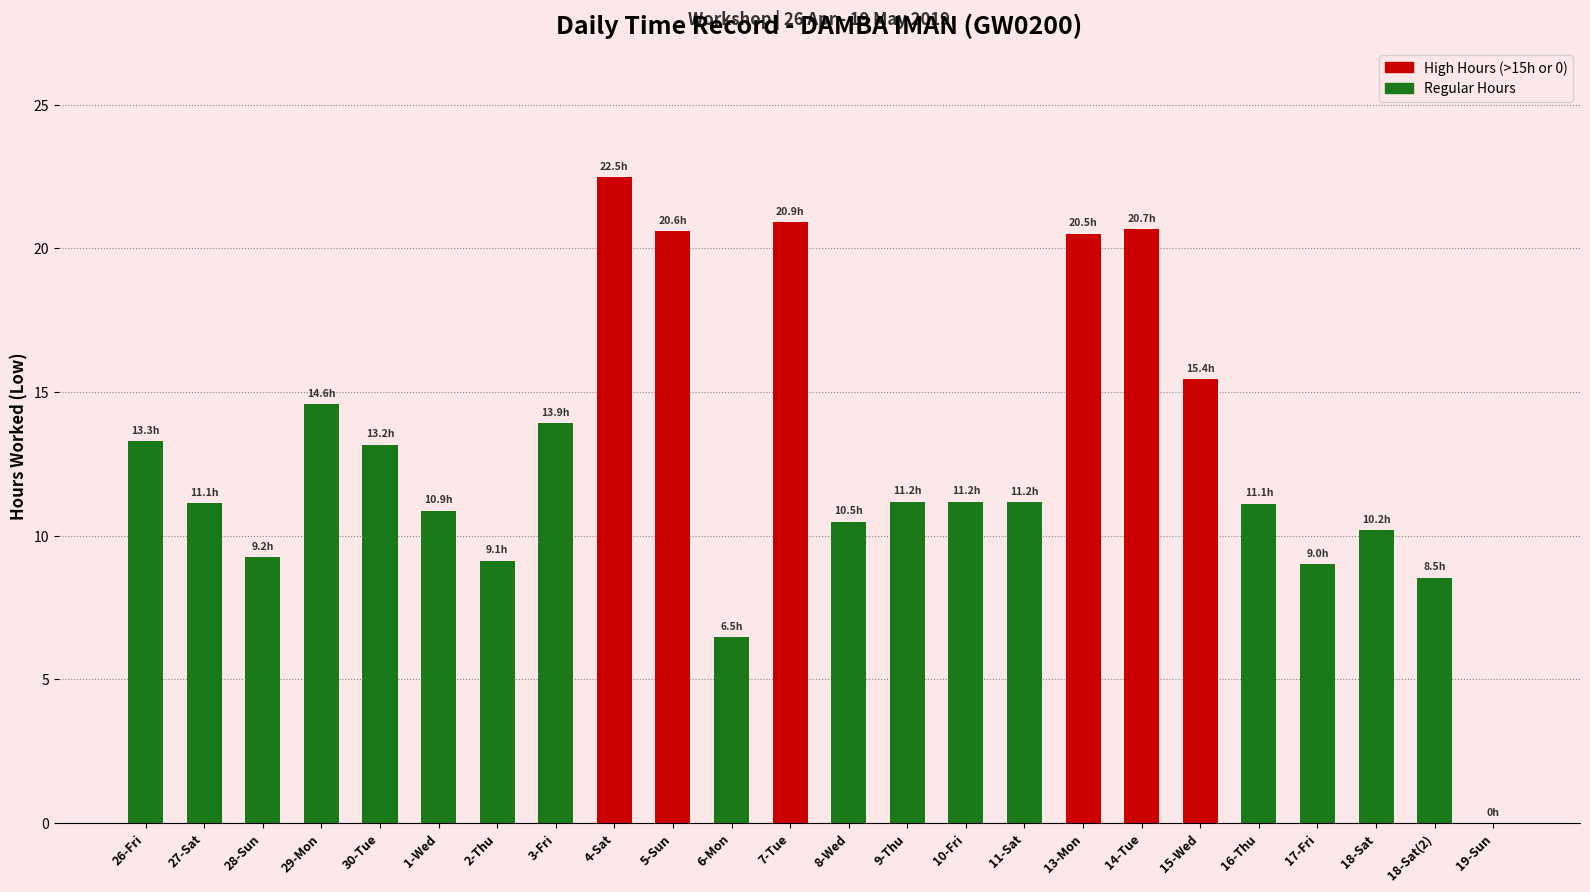

Read the value at 30-Tue.

13.2